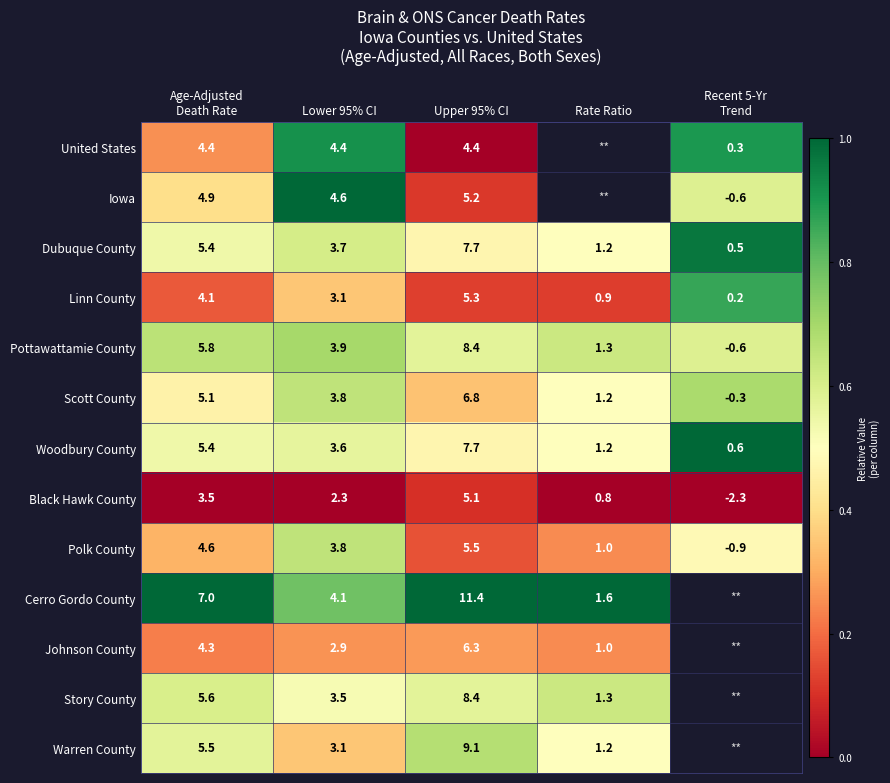

Is it true that Cerro Gordo County equals 0.2 at Lower 95% CI?

False